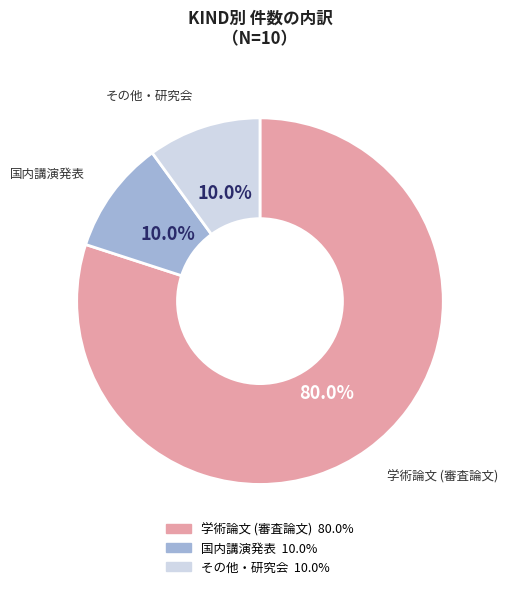

How many segments does this pie chart have?

3